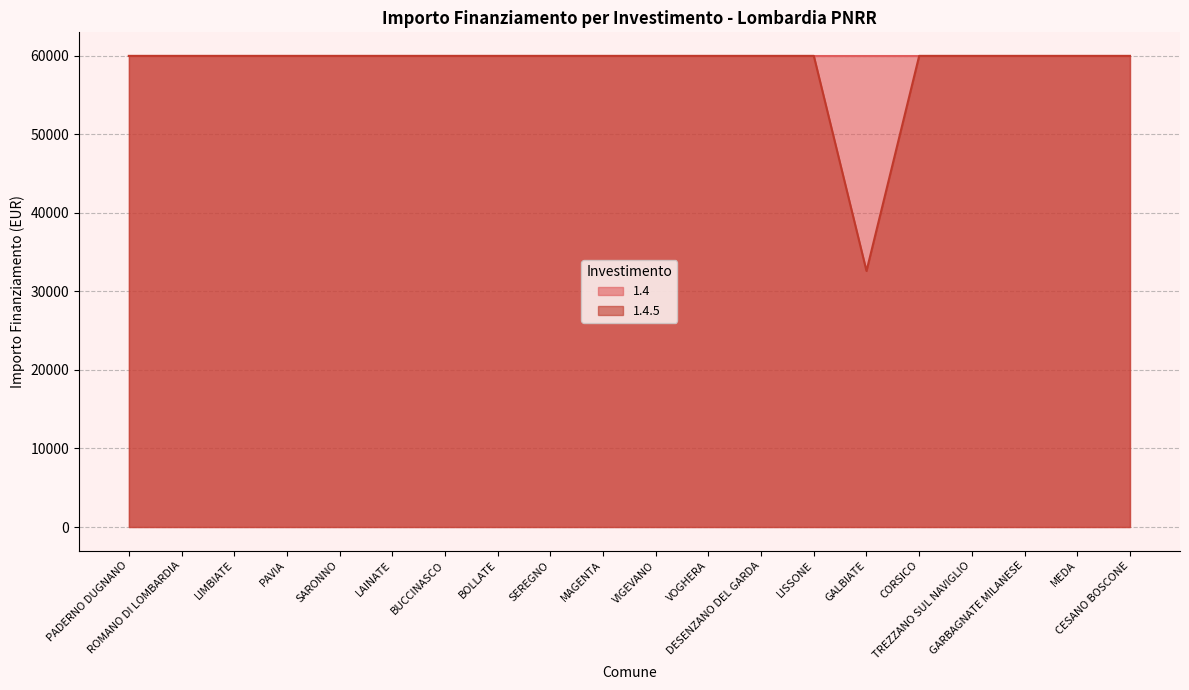

How many data points are less than 59966?

1